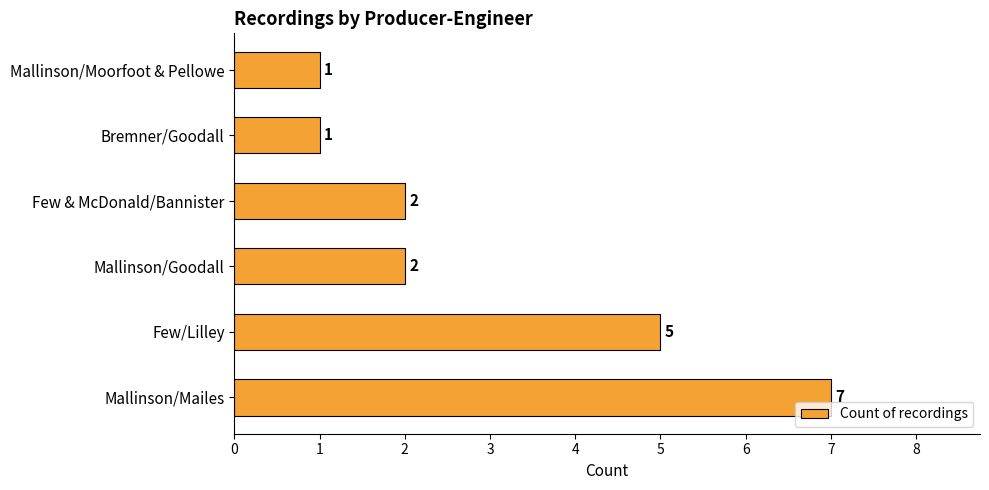

Reading bottom to top, transcribe all the data shown in this chart.

Mallinson/Mailes=7	Few/Lilley=5	Mallinson/Goodall=2	Few & McDonald/Bannister=2	Bremner/Goodall=1	Mallinson/Moorfoot & Pellowe=1